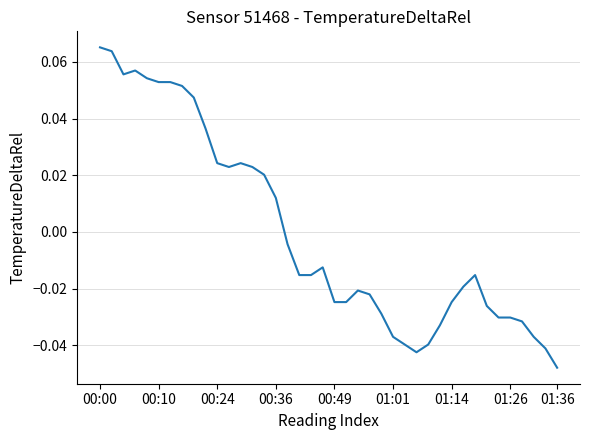

Count the number of data series in this chart.

1